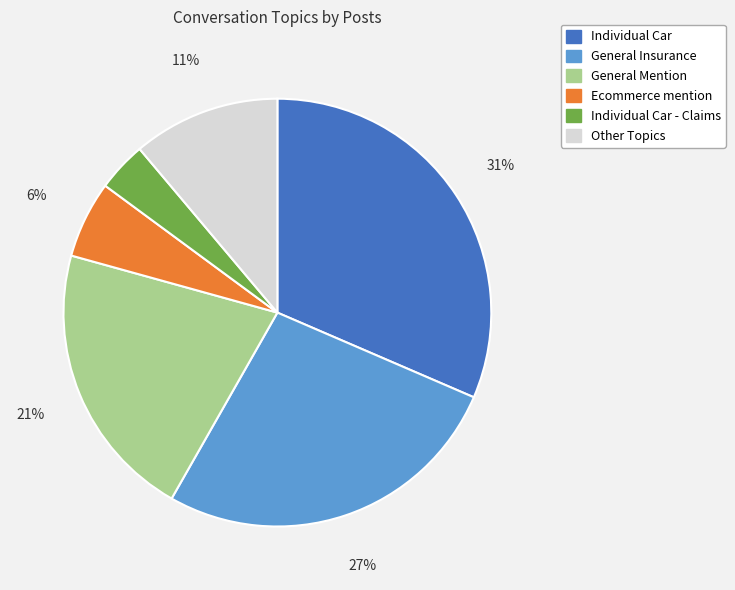

Is there any slice that represents more than half of the pie?

No